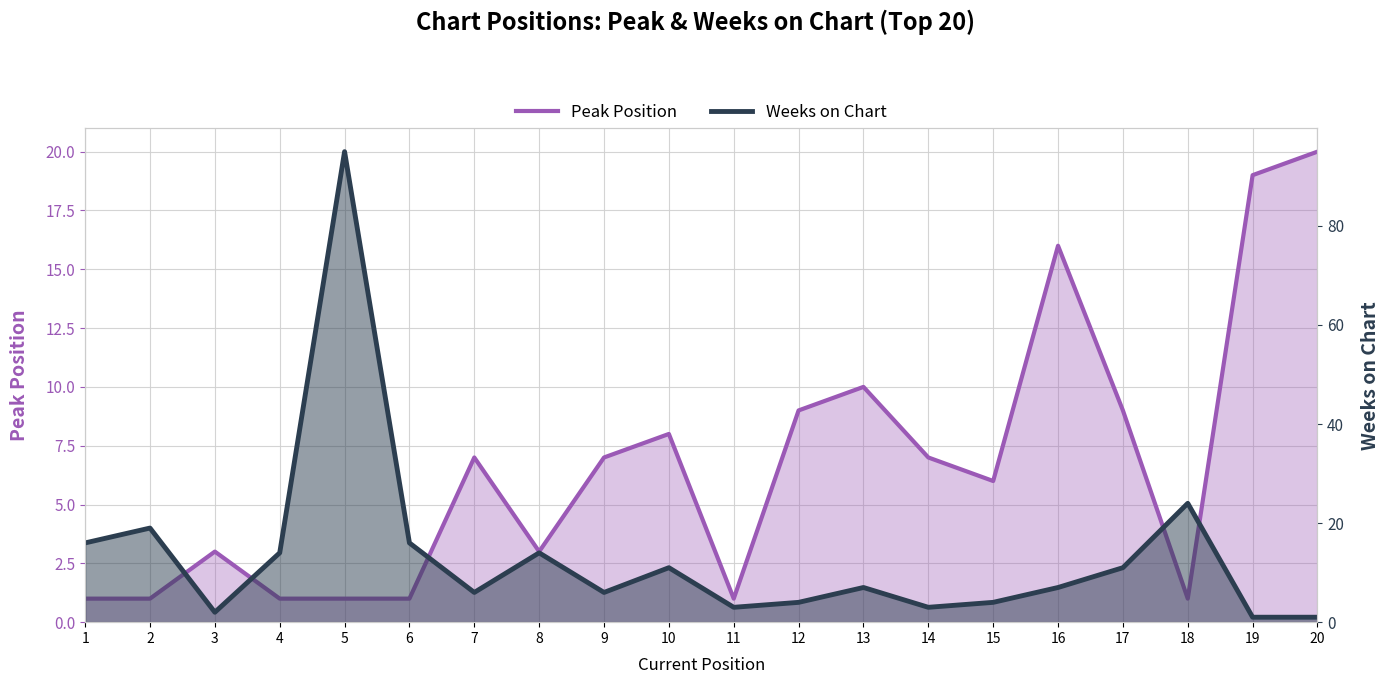

Which series has the widest spread of values?

Weeks on Chart